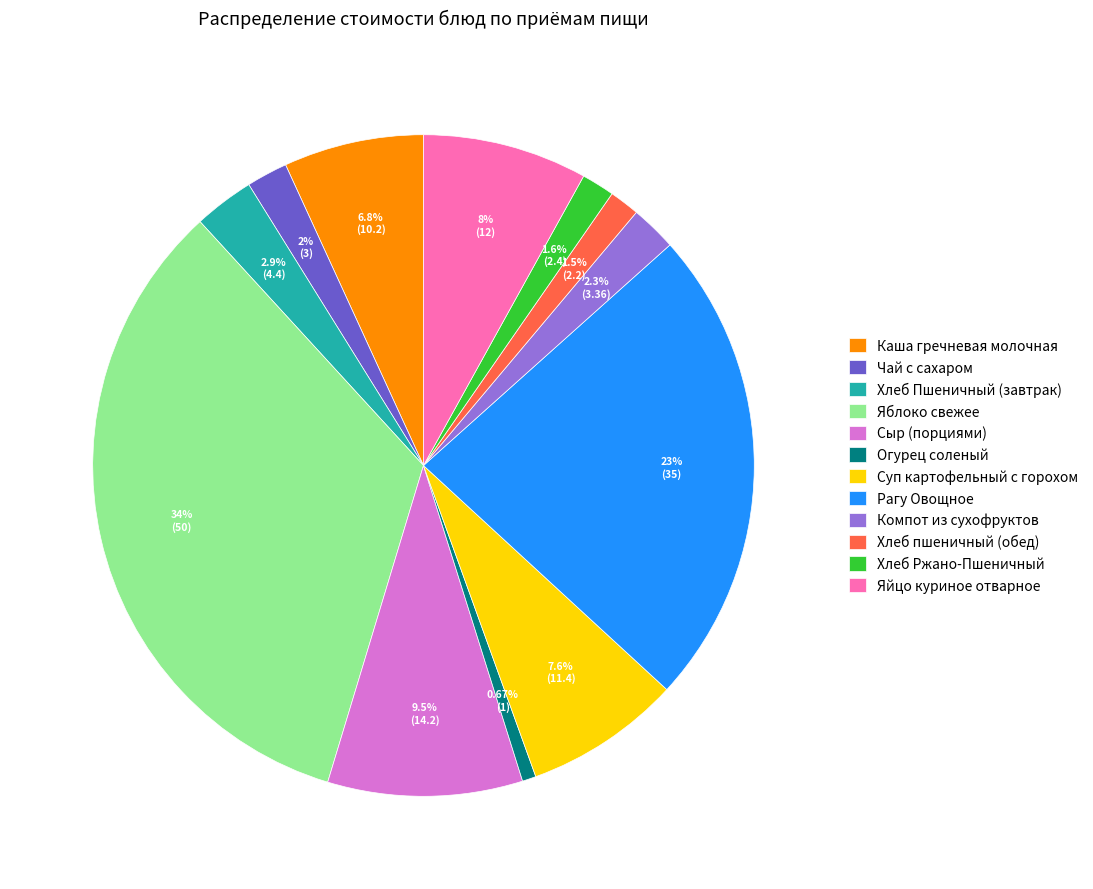

Is the sum of Огурец соленый and Яблоко свежее greater than half?

No